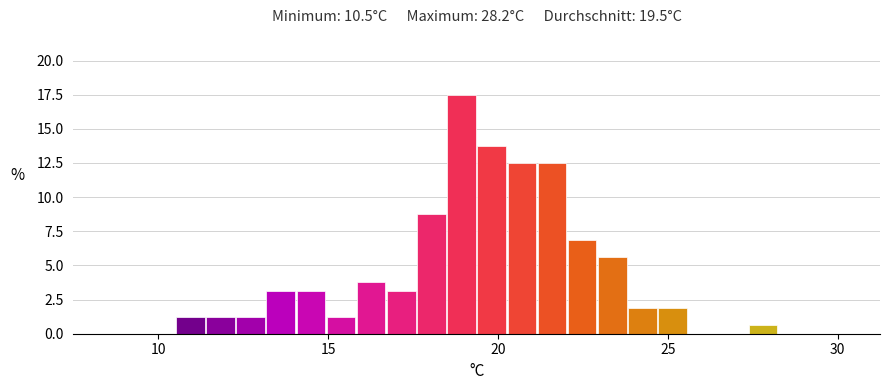

Read against the x-axis, roughly where is the centre of the tallest bar?

19.0